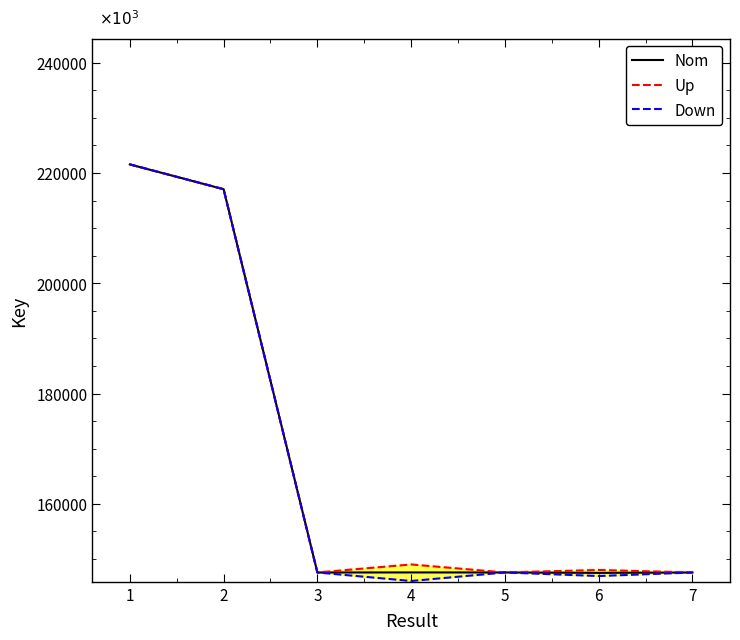

At how many categories does at least one series exceed 179575298?

2